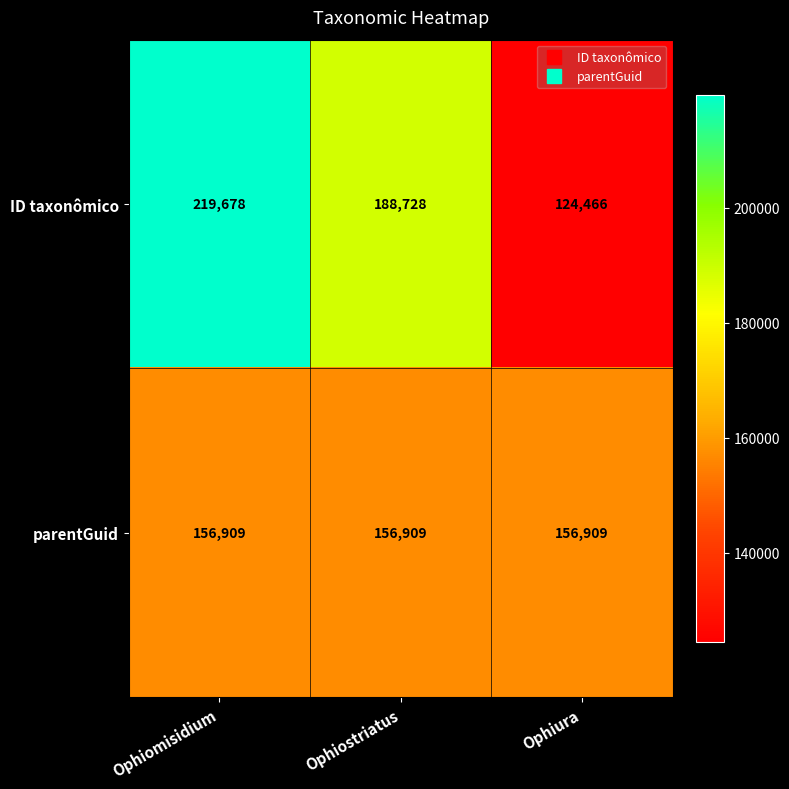

What is the difference between the ID taxonômico values at Ophiostriatus and Ophiomisidium?

30950